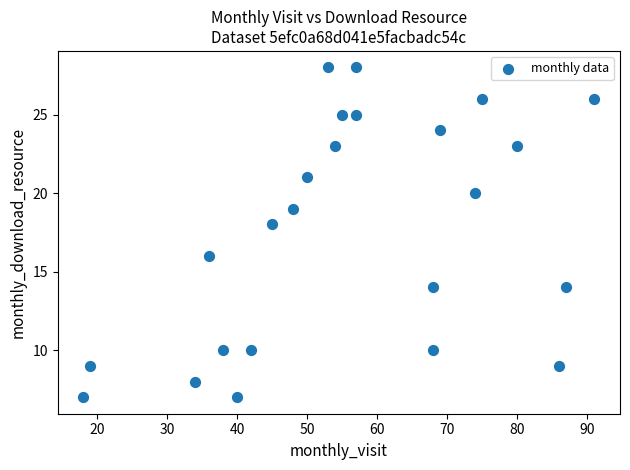

What is the range of Y values (max minus min)?

21